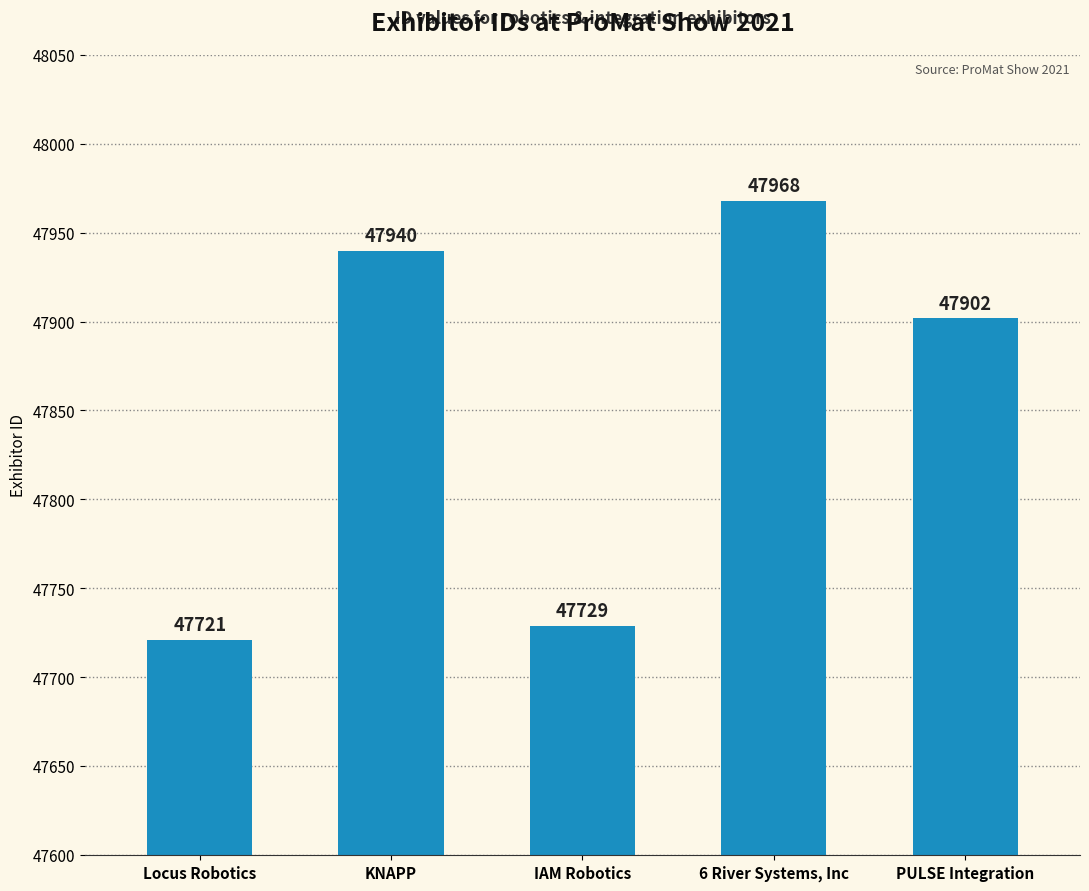

Approximately how many times larger is the value at KNAPP compared to 6 River Systems, Inc?

1.0